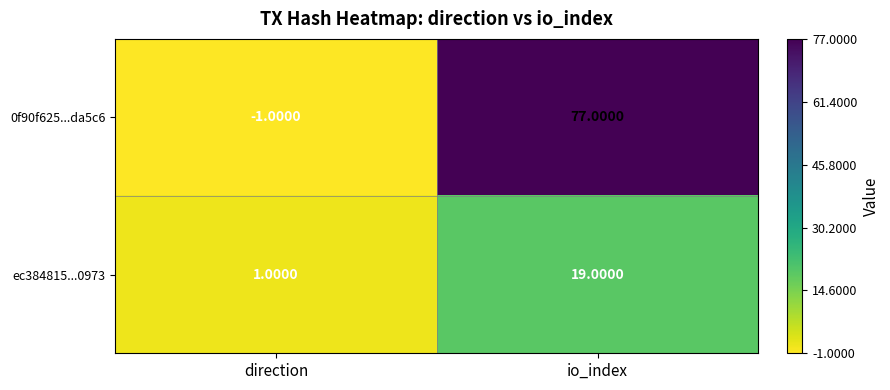

Rank the series by their maximum value, from highest to lowest.

0f90f625...da5c6, ec384815...0973